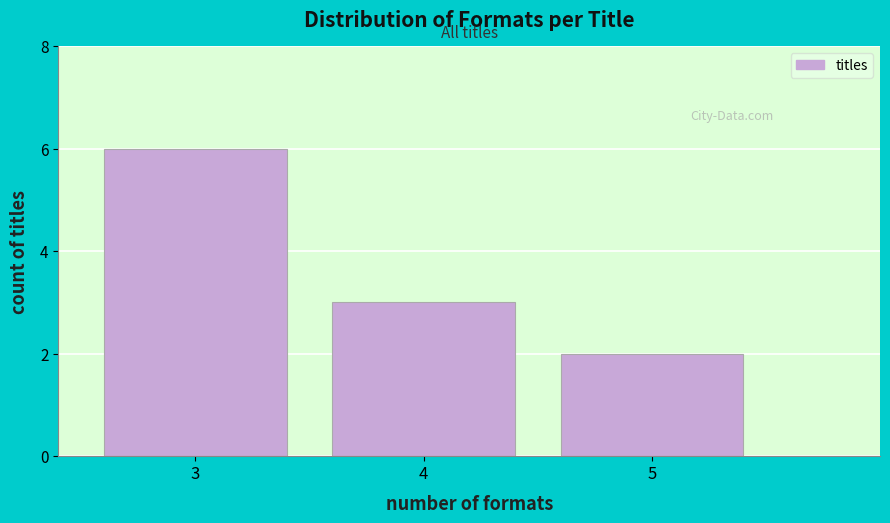

Reading right to left, list all the values displayed in this chart.

2	3	6